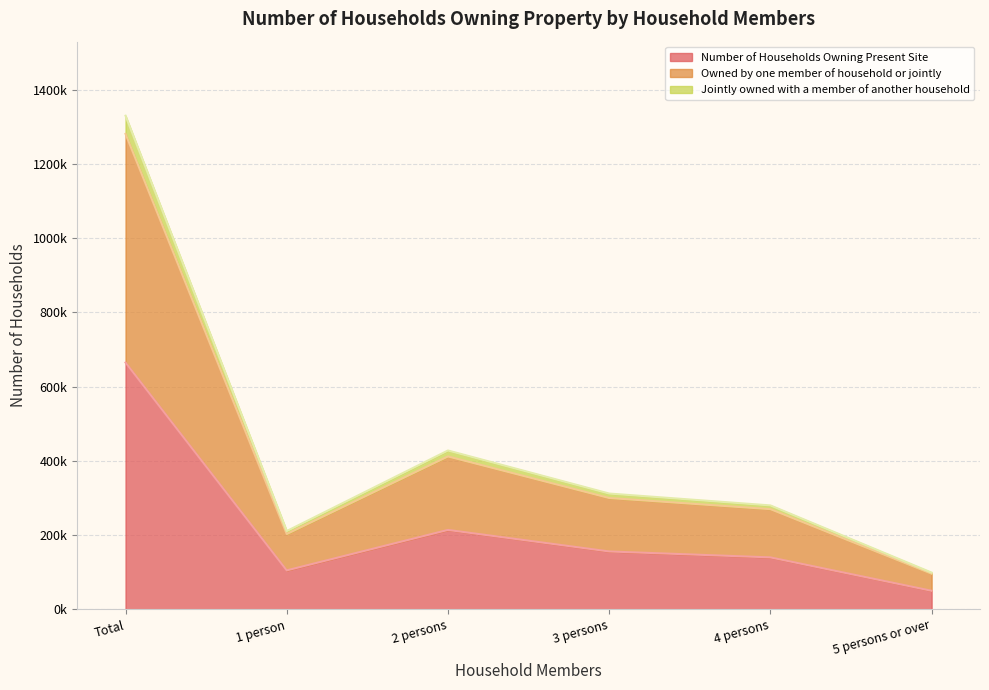

What is the approximate value of Number of Households Owning Present Site at 5 persons or over?

50000